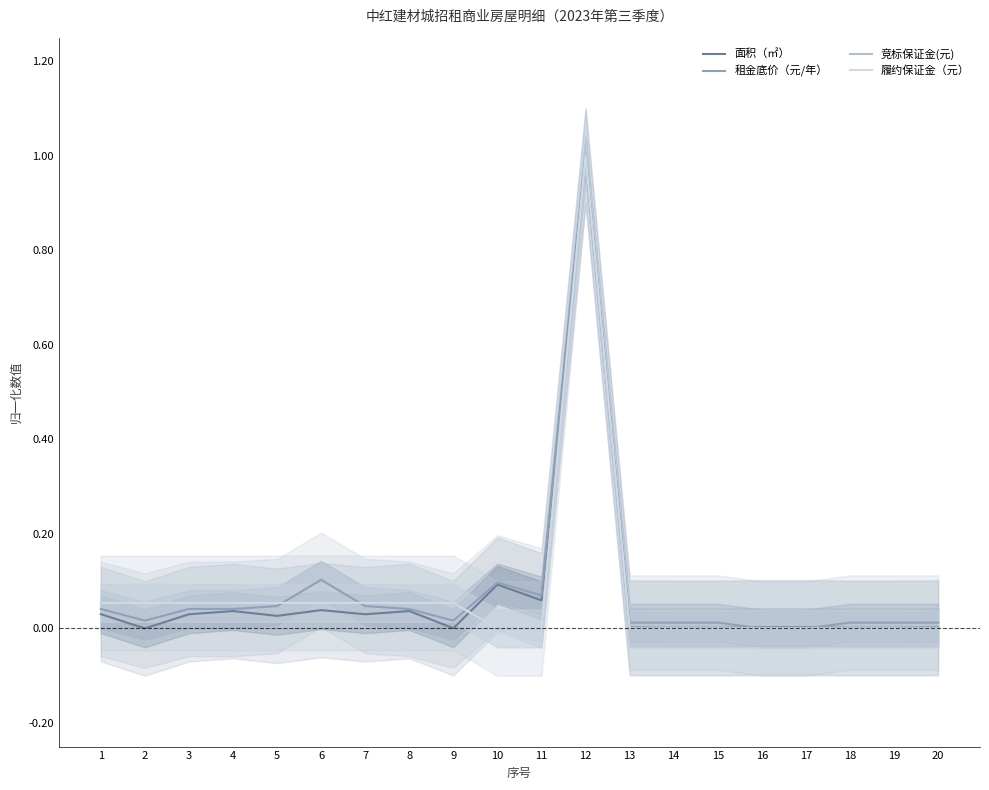

The value of 竞标保证金(元) at 3 is 0.0. True or false?

False